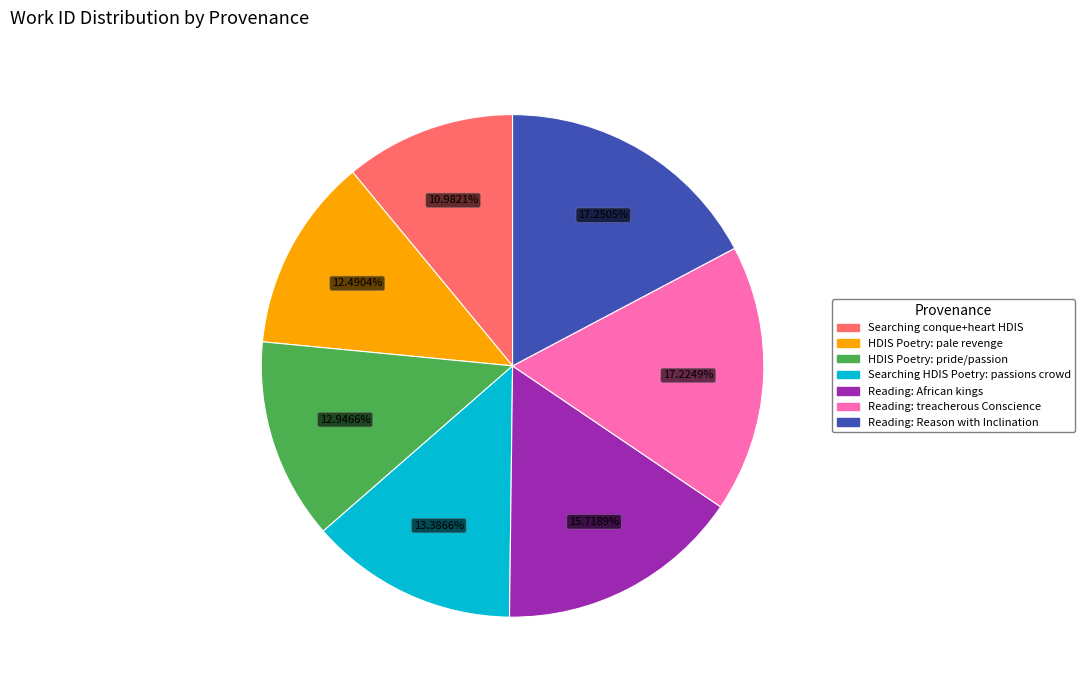

Does any single category account for the majority?

No